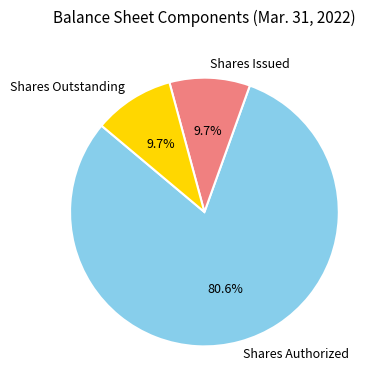

Which category has the biggest portion of the pie?

Shares Authorized